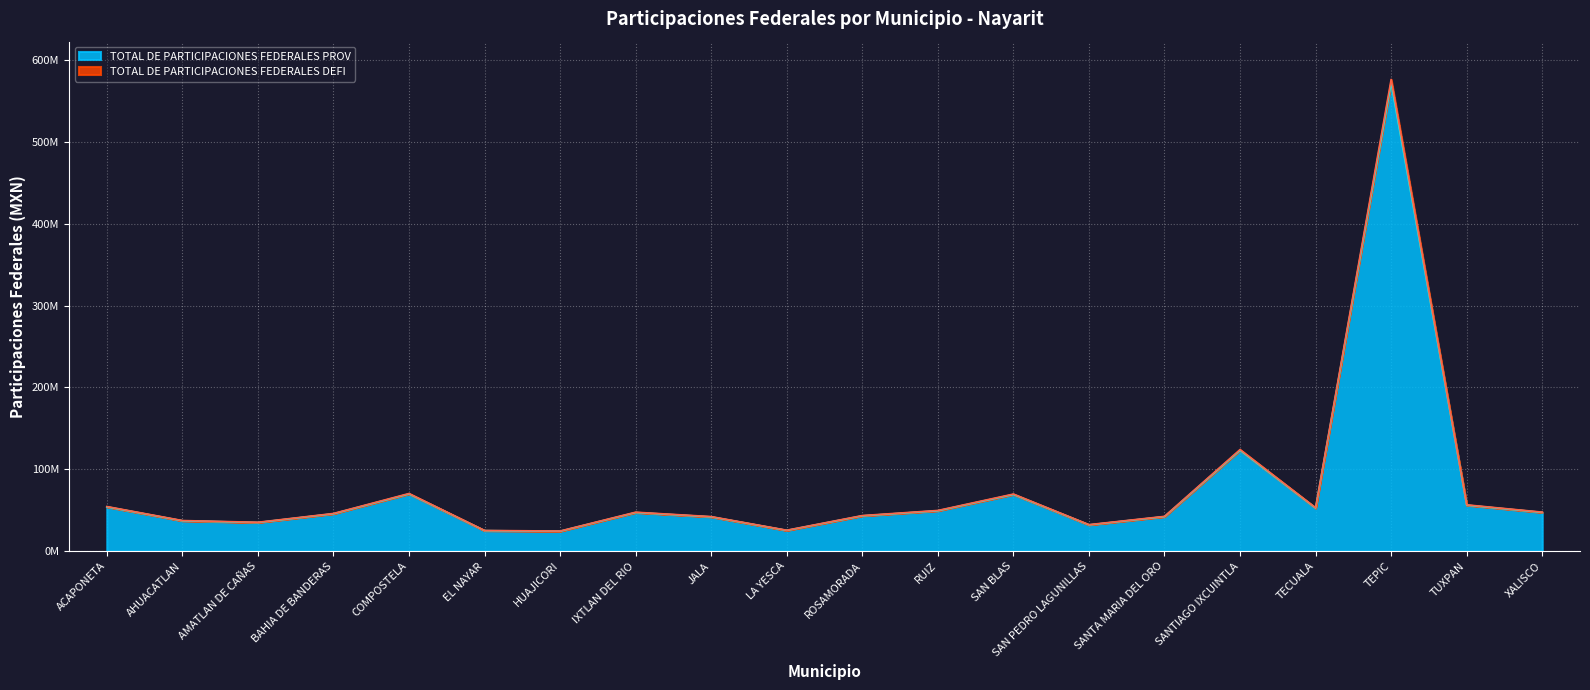

What is the label of the 13th point from the right?

IXTLAN DEL RIO